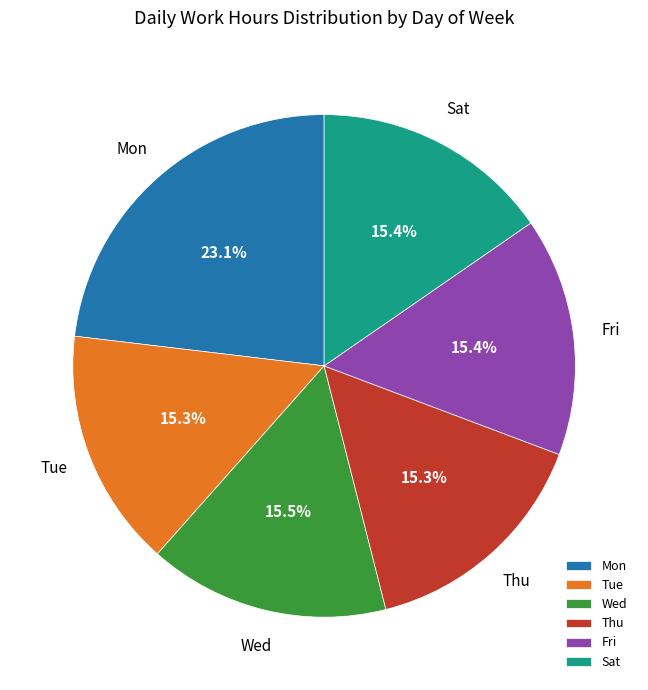

Which slice is the largest?

Mon